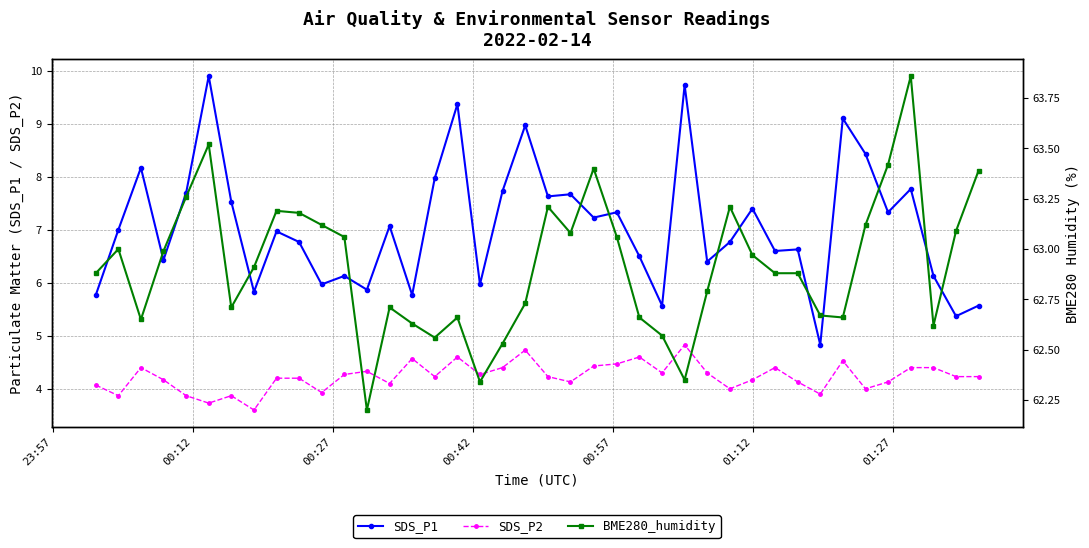

What is the highest value of the SDS_P1 series?

9.9